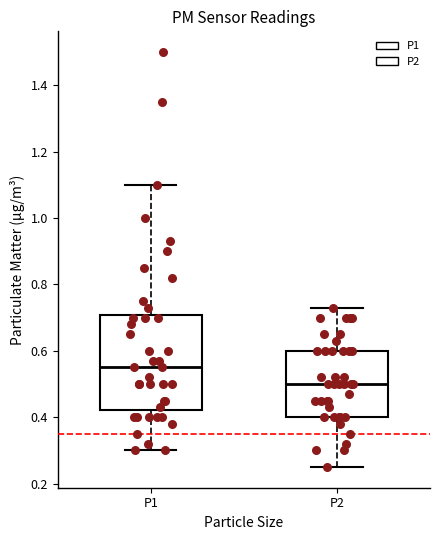

Reading left to right, transcribe this box plot: for each box, give where its median line is, the range the box spans, and where its two whiskers end, as read against the y-axis. The values are not printed on the chart, so give them approximately, as read against the axis.

P1: median 0.56, box 0.42 to 0.70, whiskers 0.30 to 1.10
P2: median 0.50, box 0.40 to 0.60, whiskers 0.26 to 0.74